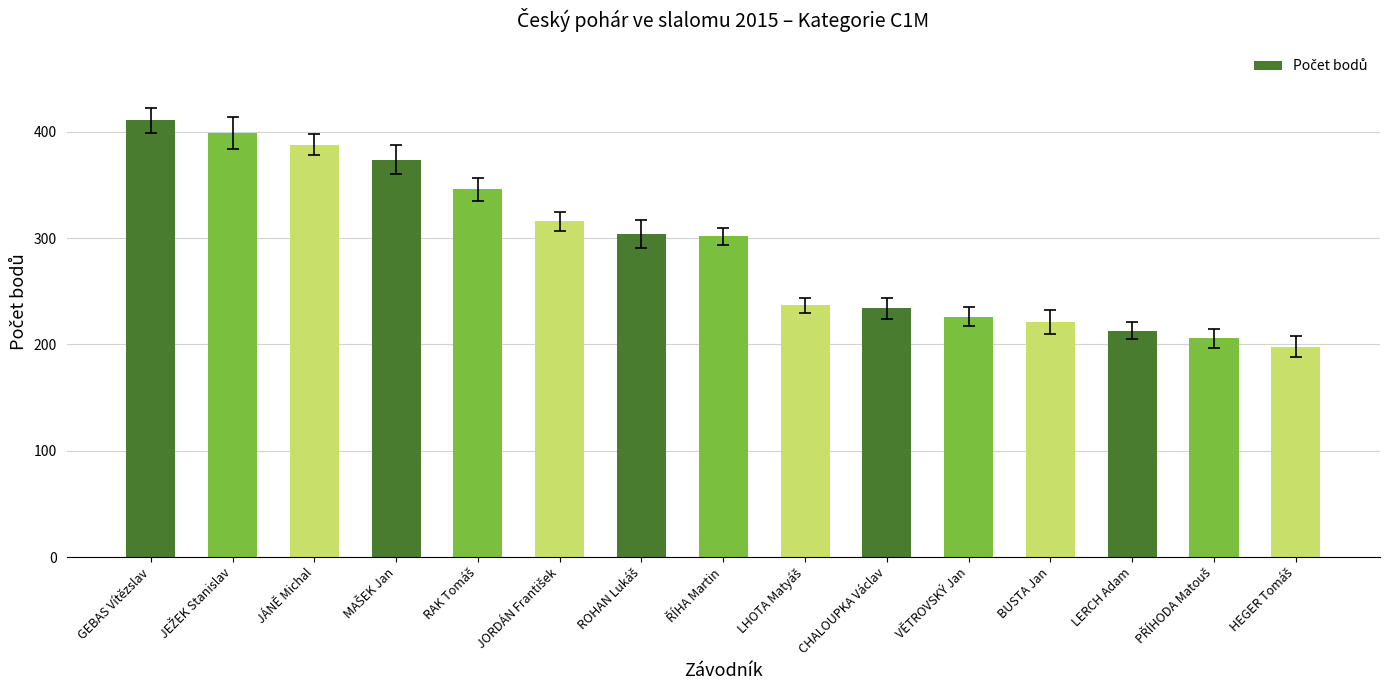

Reading left to right, list all the values displayed in this chart.

411	399	388	374	346	316	304	302	237	234	226	221	213	206	198